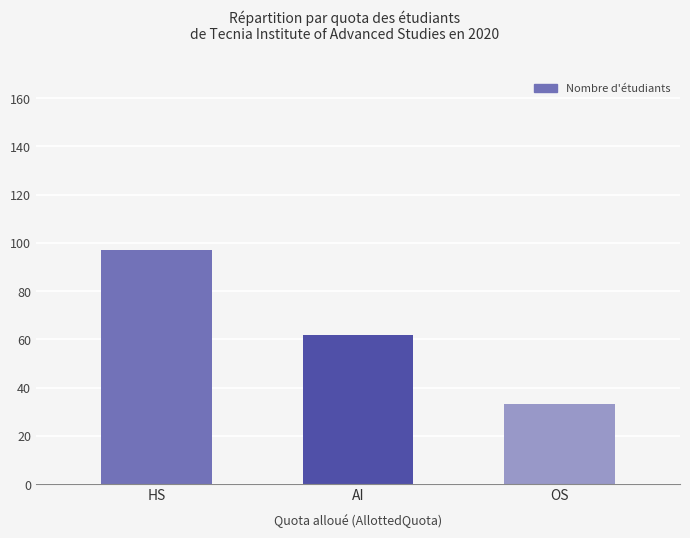

What position from the right is OS?

1